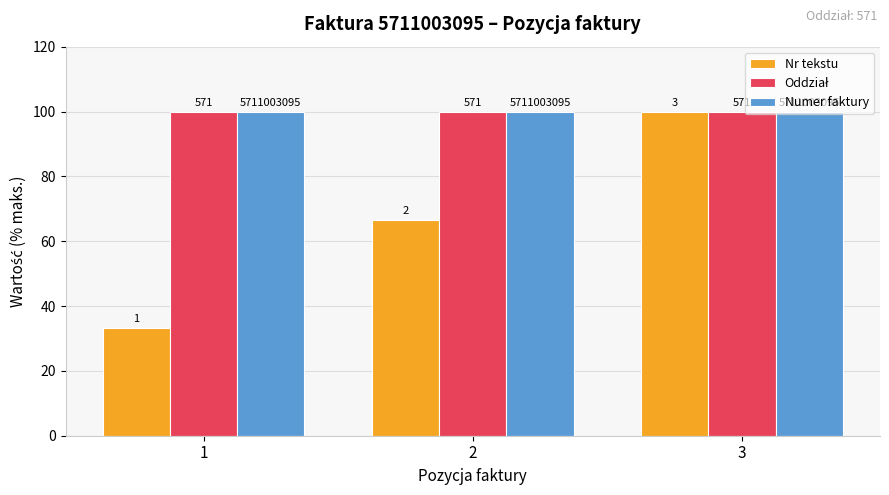

How many groups of bars are there?

3